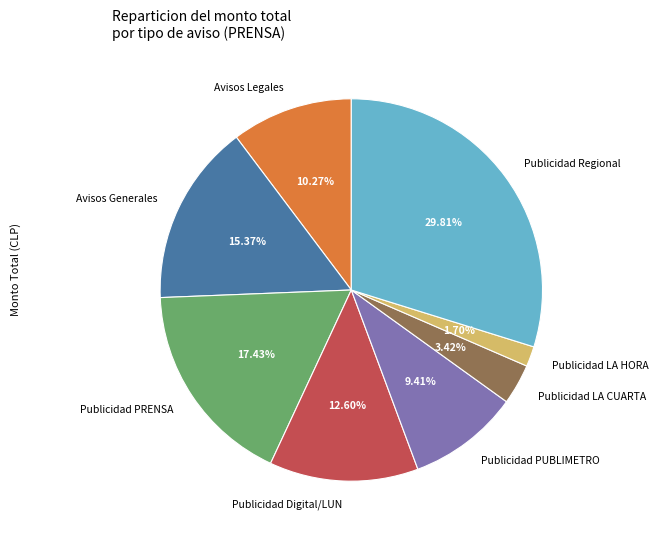

Does any single category account for the majority?

No